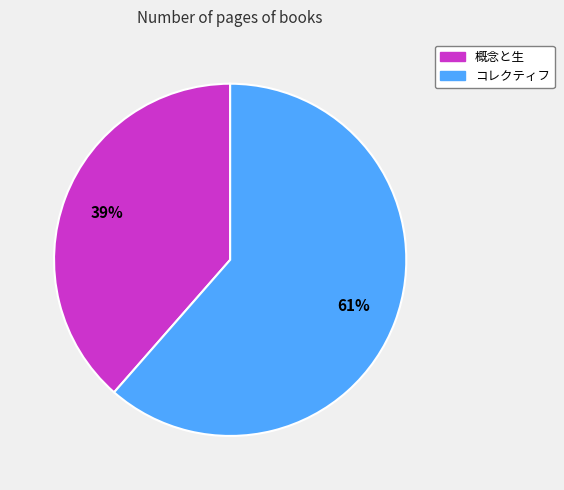

Which category has the smallest portion of the pie?

概念と生